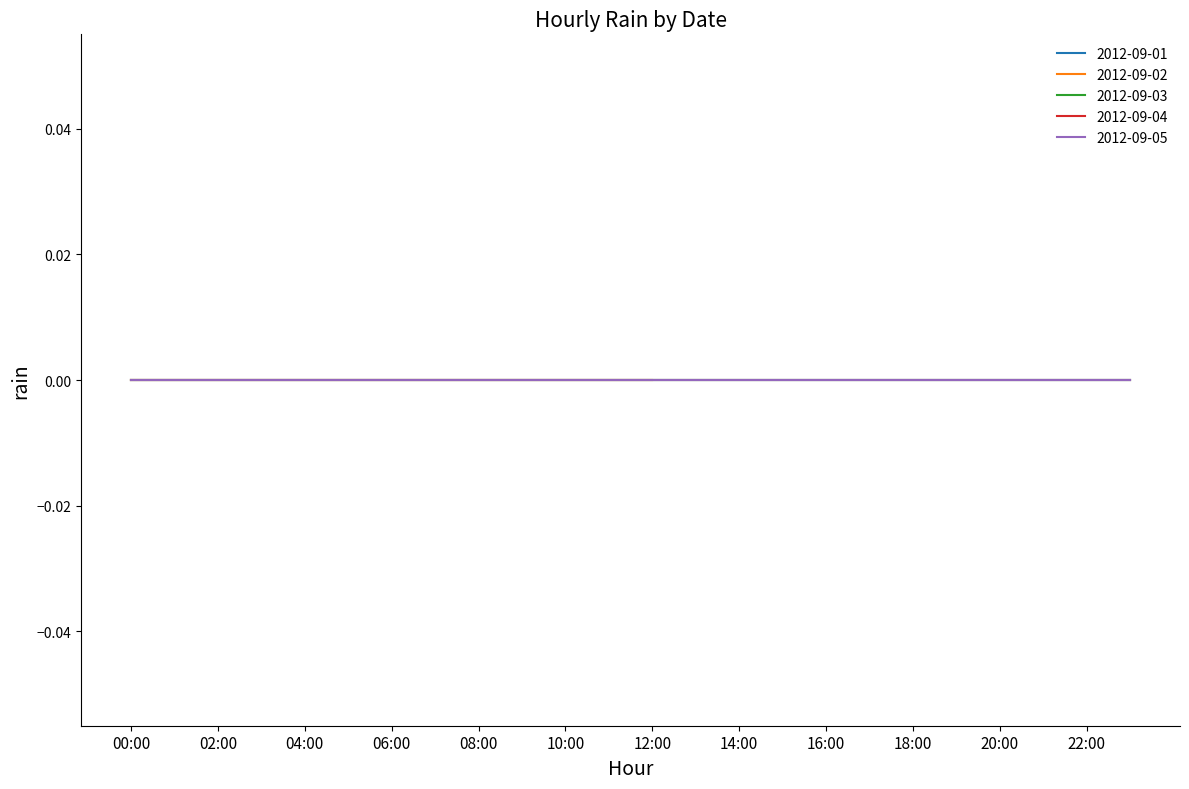

At which category is the sum across all series the highest?

00:00